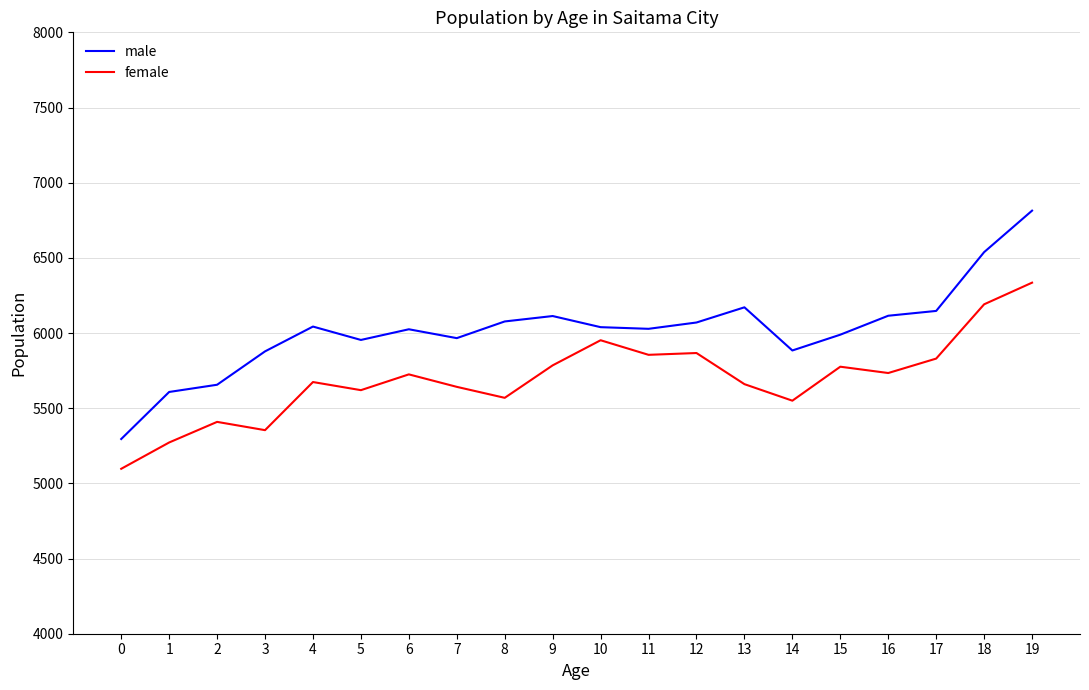

True or false: female and male intersect in this chart.

False